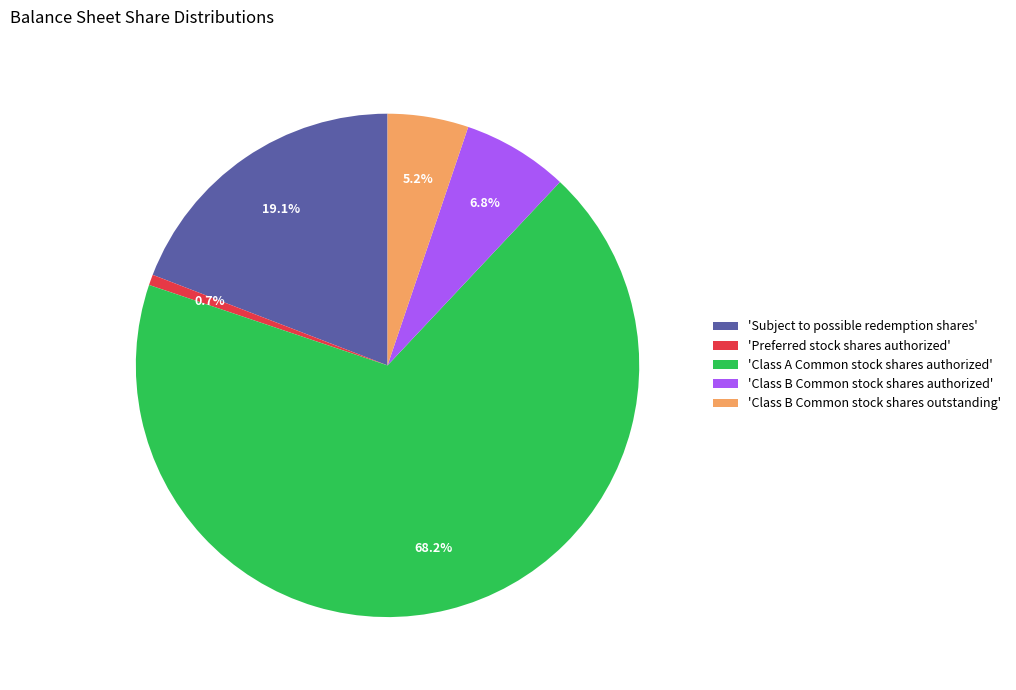

Is there a majority slice in this chart?

Yes